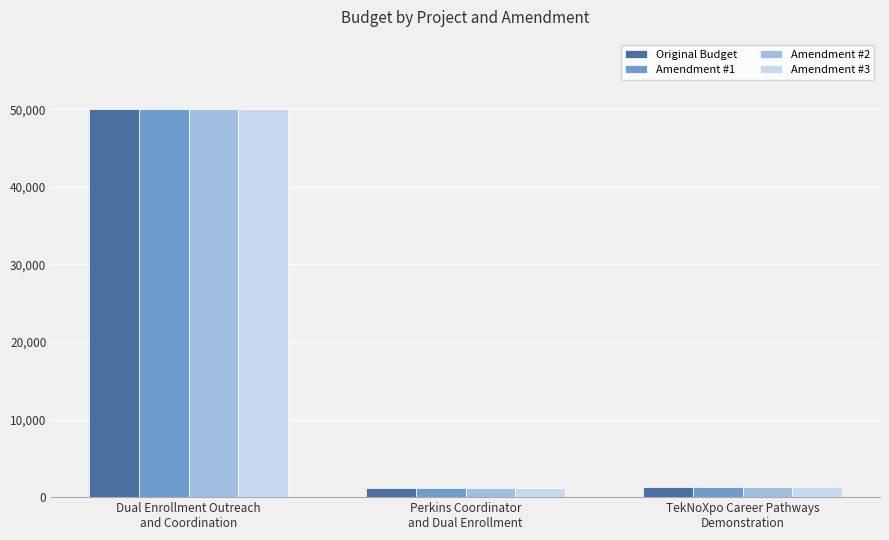

The Amendment #3 series shows 1141.6 at Perkins Coordinator
and Dual Enrollment. True or false?

True